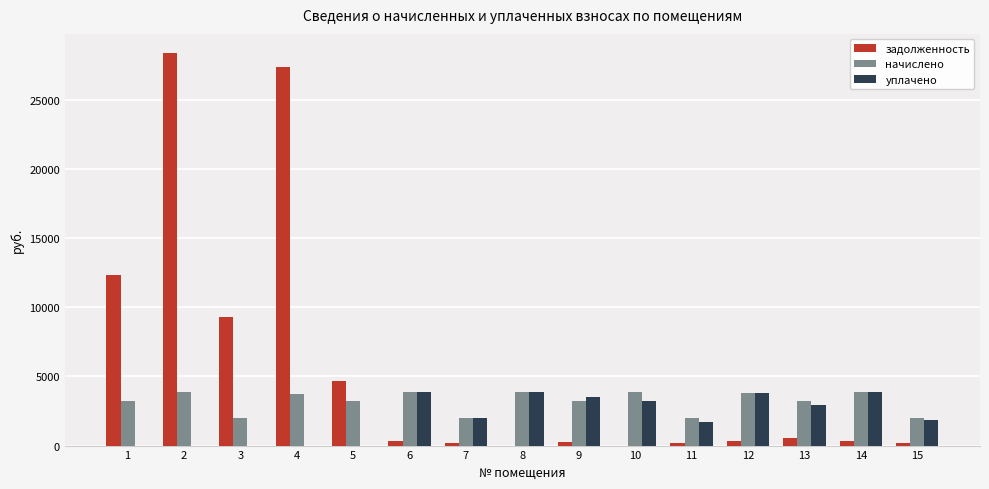

Are the bars grouped side by side (vs. stacked)?

Yes